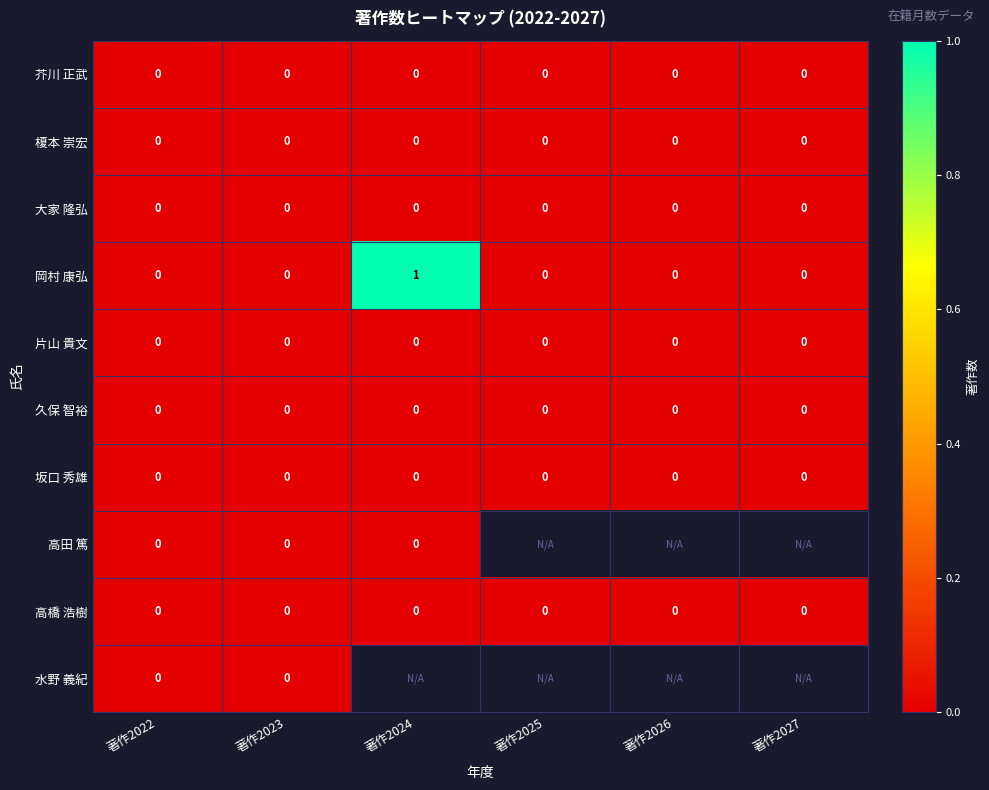

The 大家 隆弘 series shows 0 at 著作2025. True or false?

True